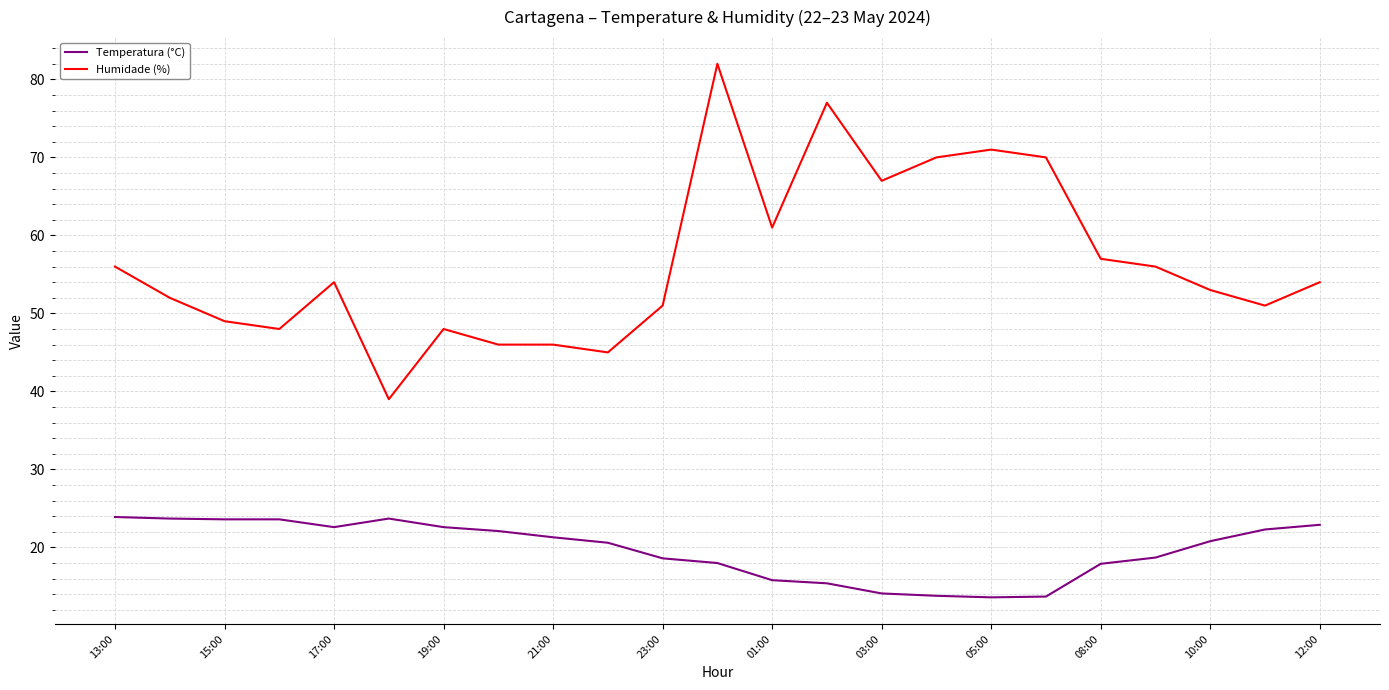

List the series in order of their overall mean, highest first.

Humidade (%), Temperatura (°C)